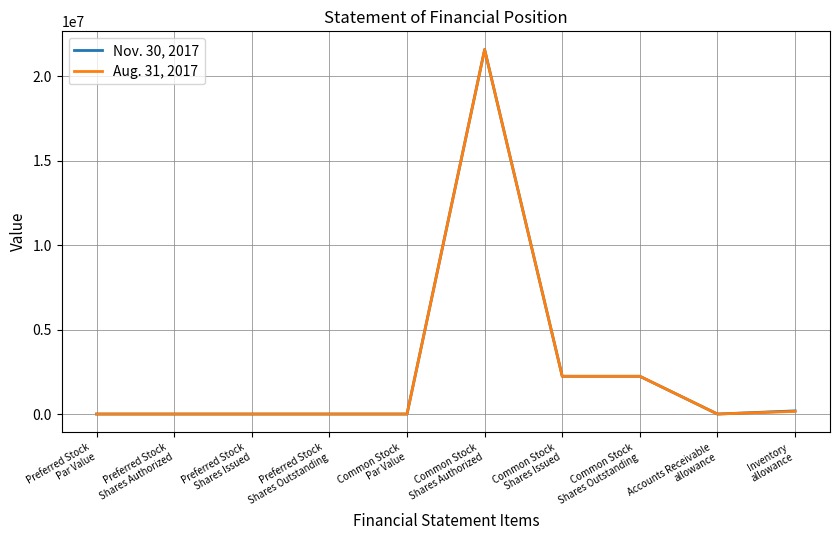

Rank the series by their average value, from lowest to highest.

Aug. 31, 2017, Nov. 30, 2017